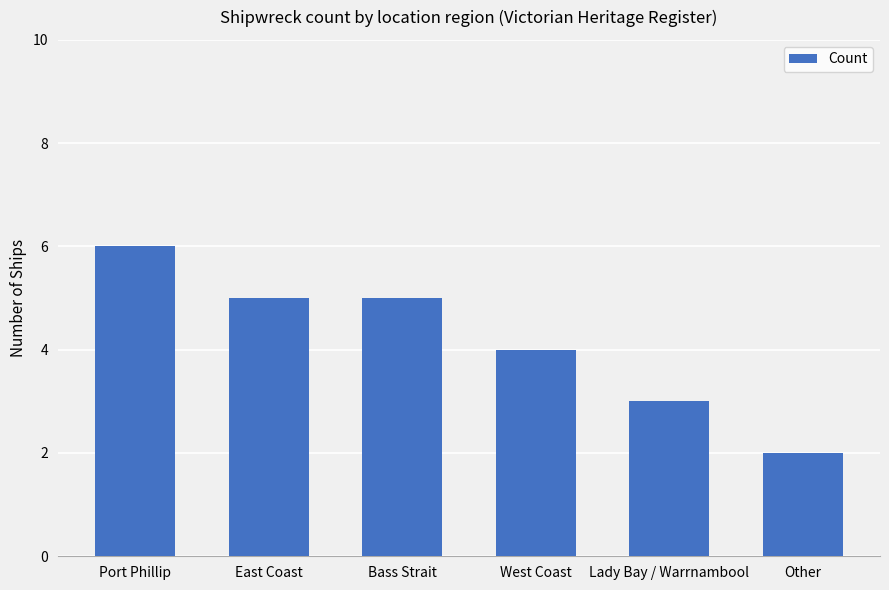

How many values are between 3 and 5?

4